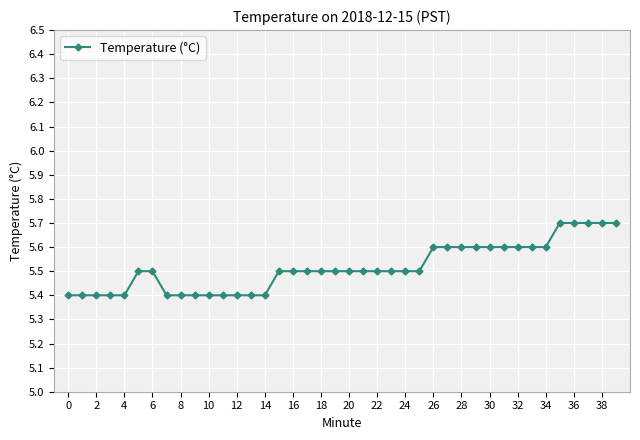

What is the smallest value displayed?

5.4